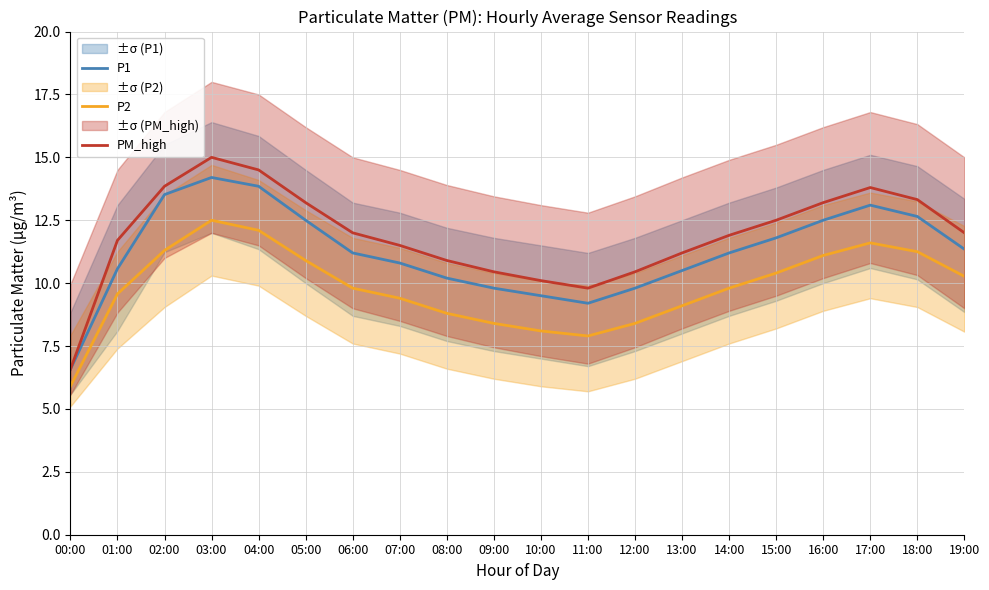

Rank the categories by P1 value from highest to lowest.

03:00, 04:00, 02:00, 17:00, 18:00, 05:00, 16:00, 15:00, 19:00, 06:00, 14:00, 07:00, 01:00, 13:00, 08:00, 09:00, 12:00, 10:00, 11:00, 00:00